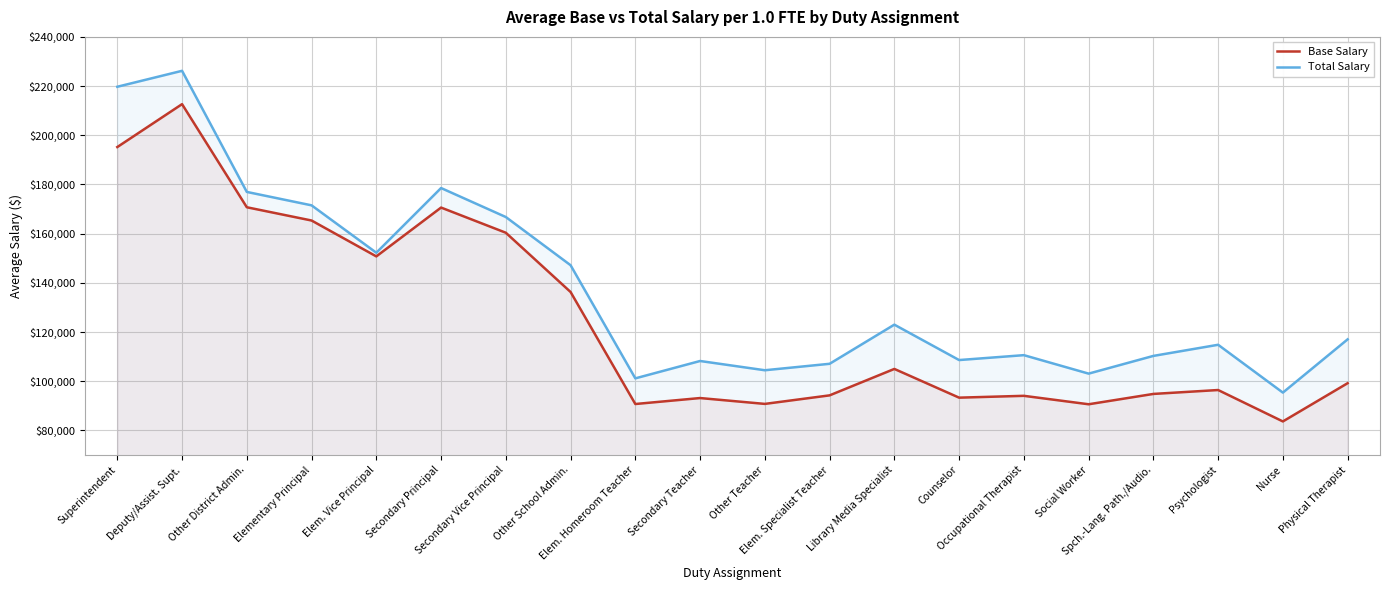

What is the label of the 13th point from the right?

Other School Admin.